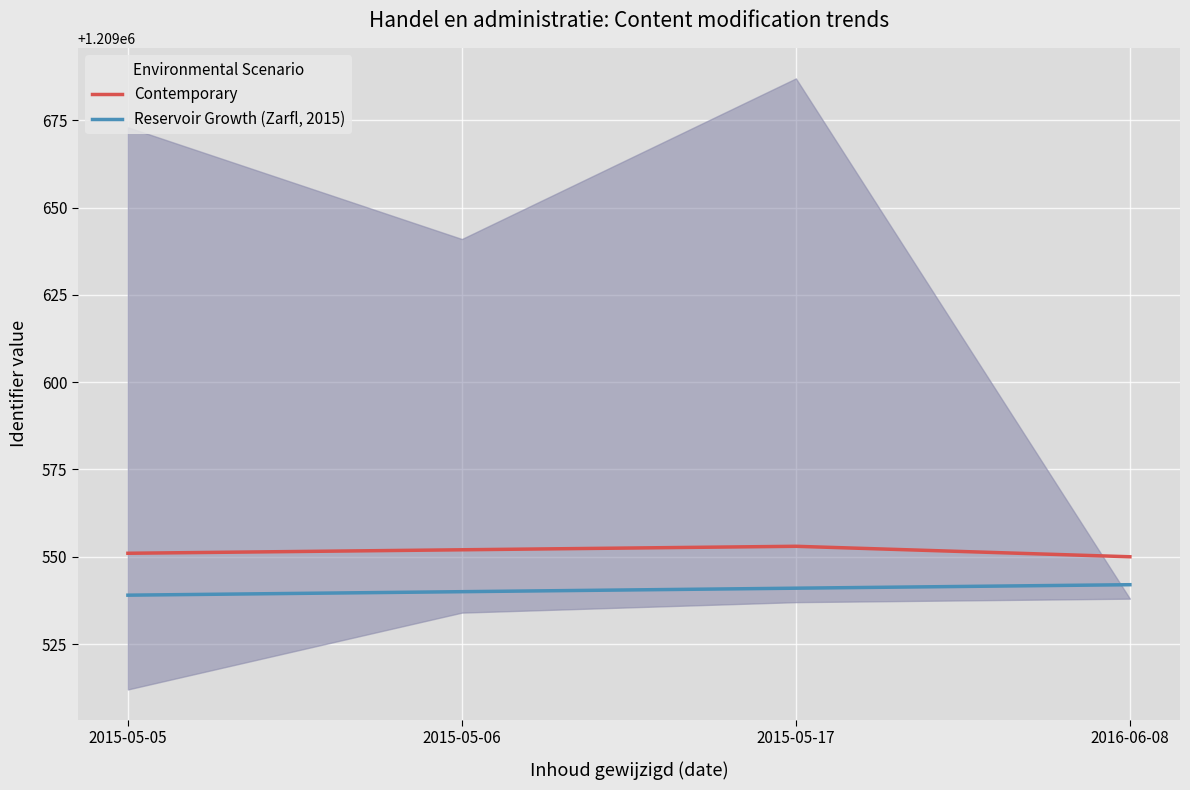

At which category is the sum across all series the highest?

2015-05-17